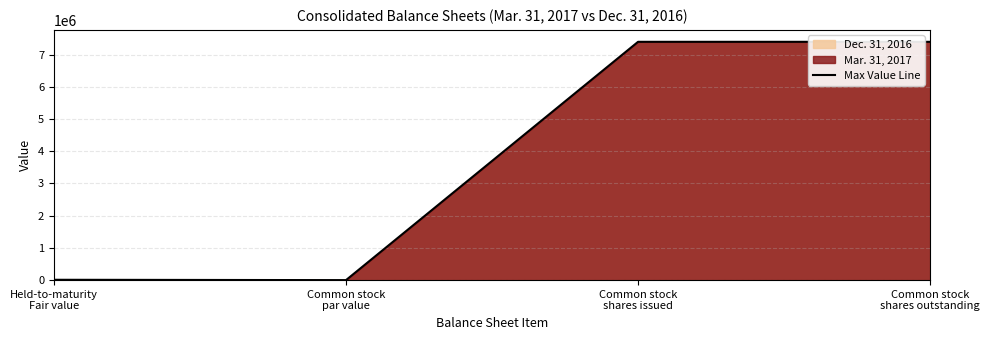

Reading left to right, what are all the values shown in this chart?

Held-to-maturity
Fair value=10714	Common stock
par value=2	Common stock
shares issued=7396163	Common stock
shares outstanding=7396163